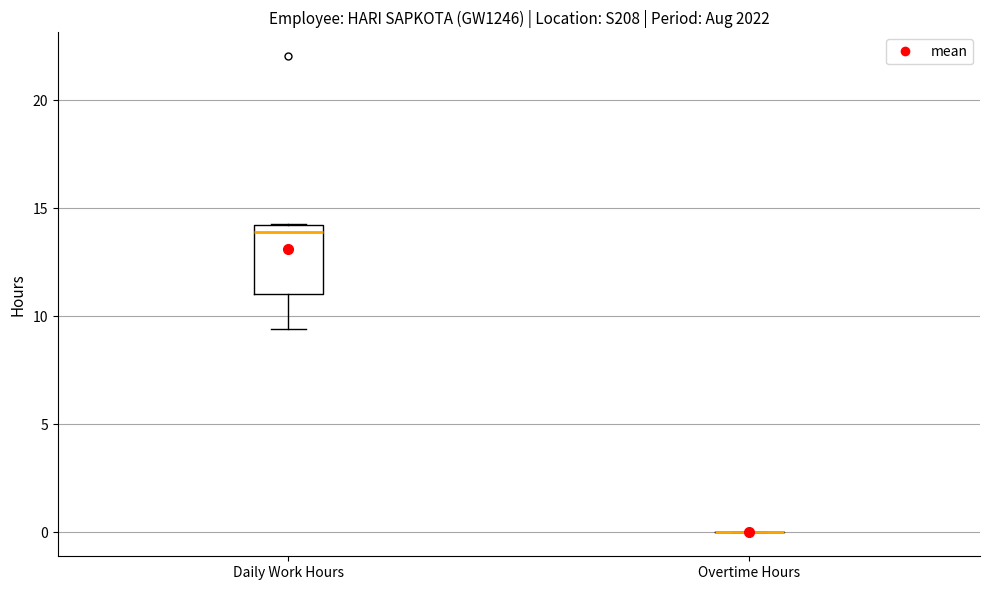

Which box is the tallest, from its lower edge to its upper edge?

Daily Work Hours